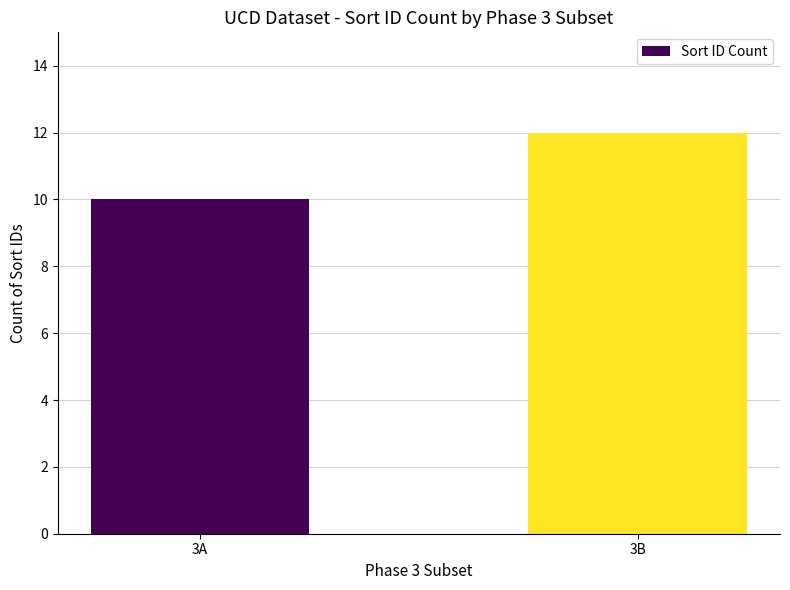

The value at 3B is 3. True or false?

False